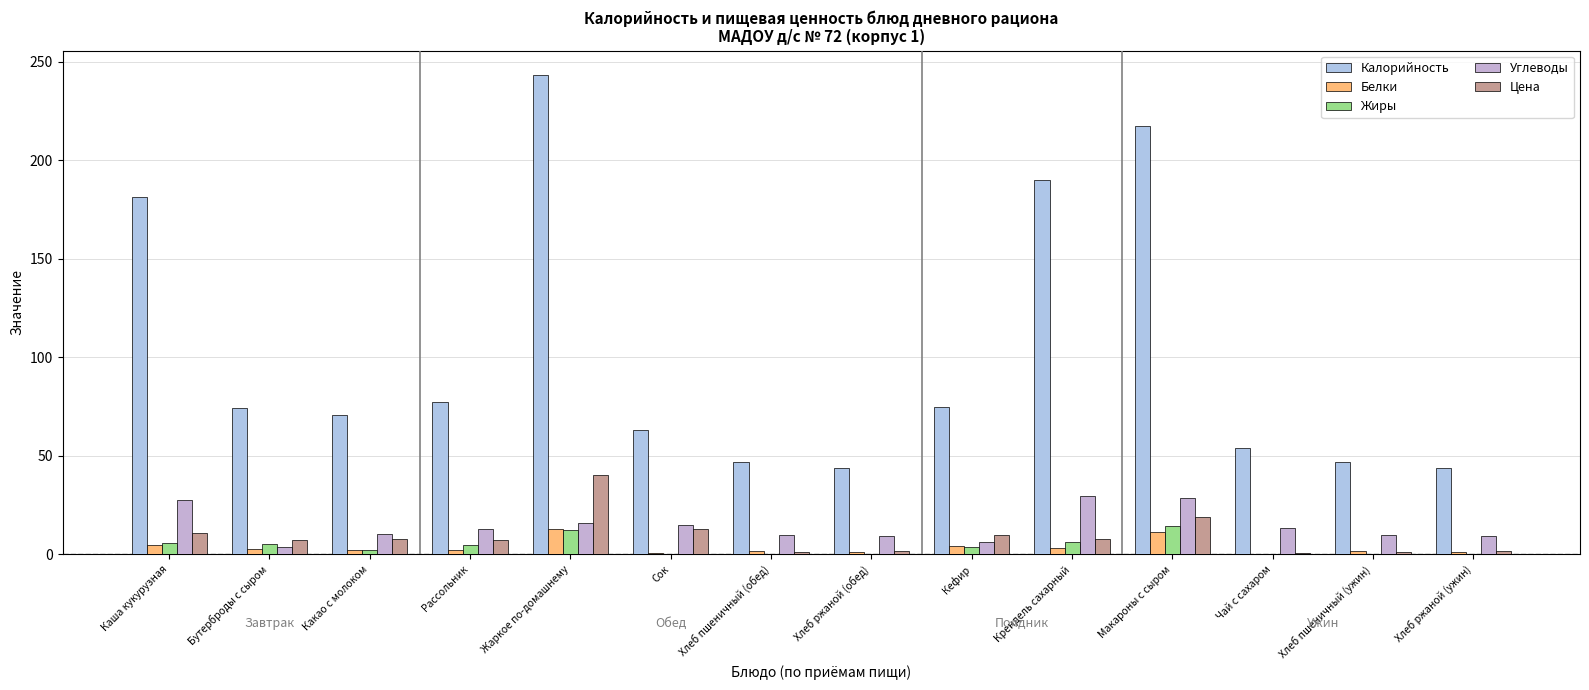

What is the label of the 4th bar from the right?

Макароны с сыром